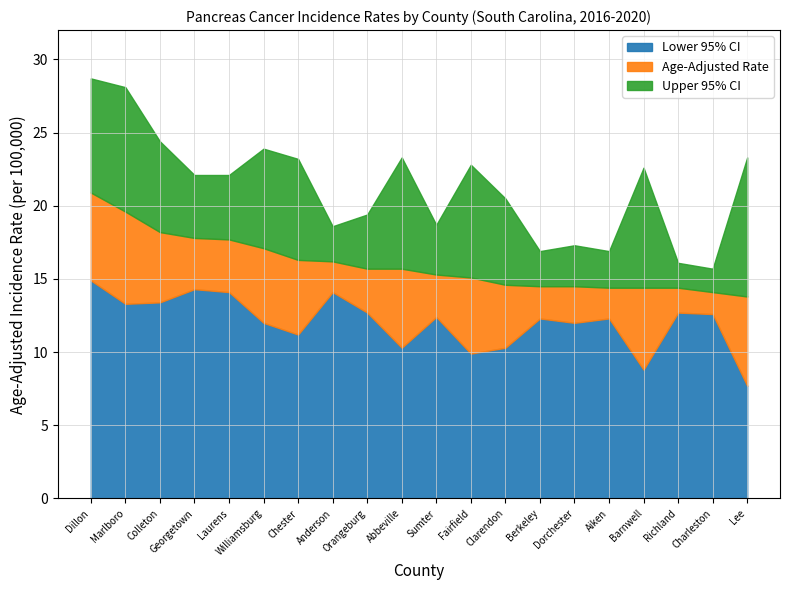

At which category is the sum across all series the highest?

Dillon